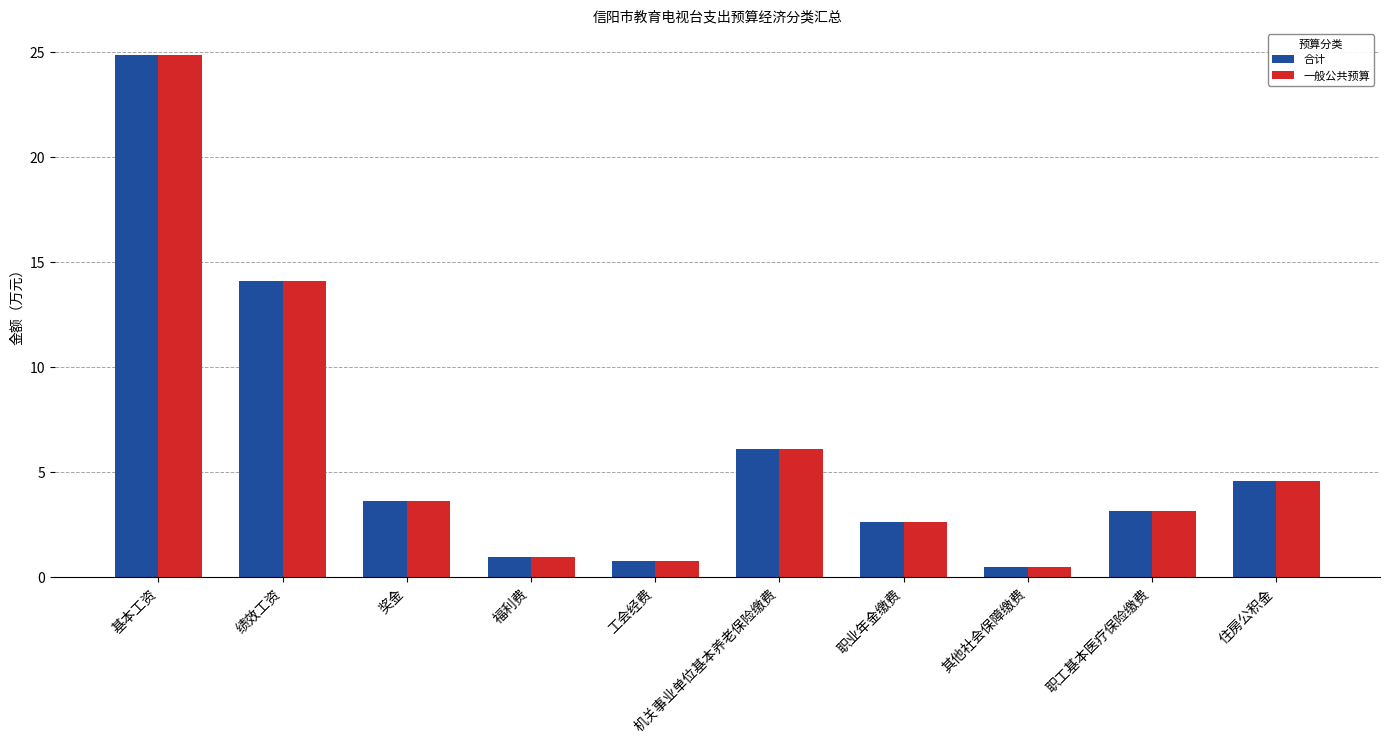

The 合计 series shows 0.5 at 其他社会保障缴费. True or false?

True